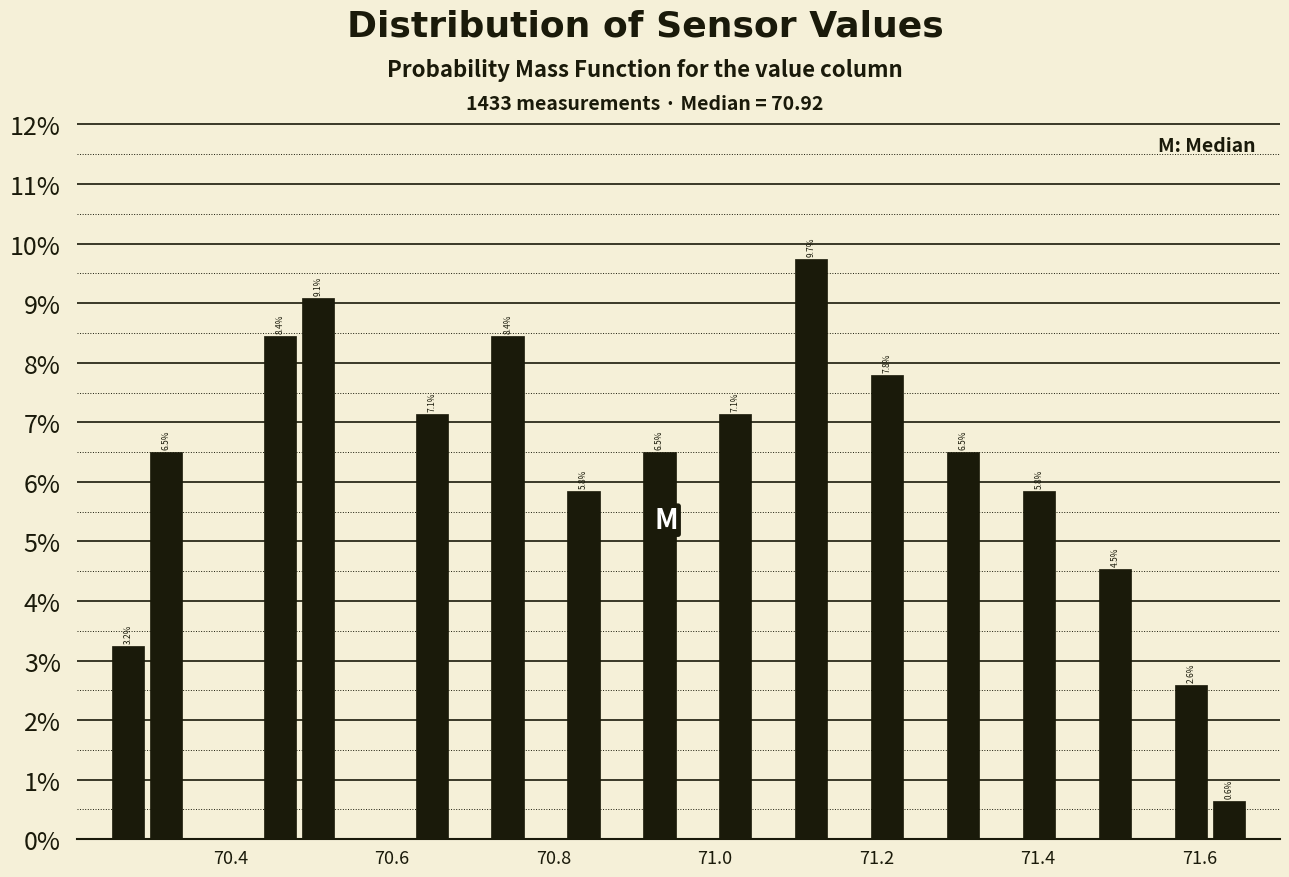

Around what value on the x-axis is the tallest bar? Give the approximate position of its centre, as read against the axis.

71.12